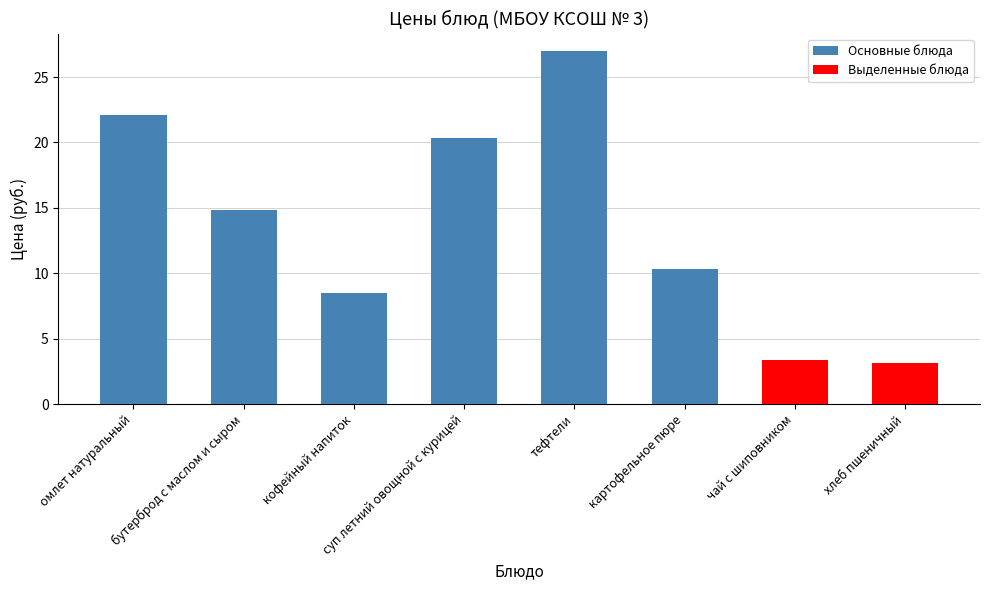

What is the sum of all values?

109.7